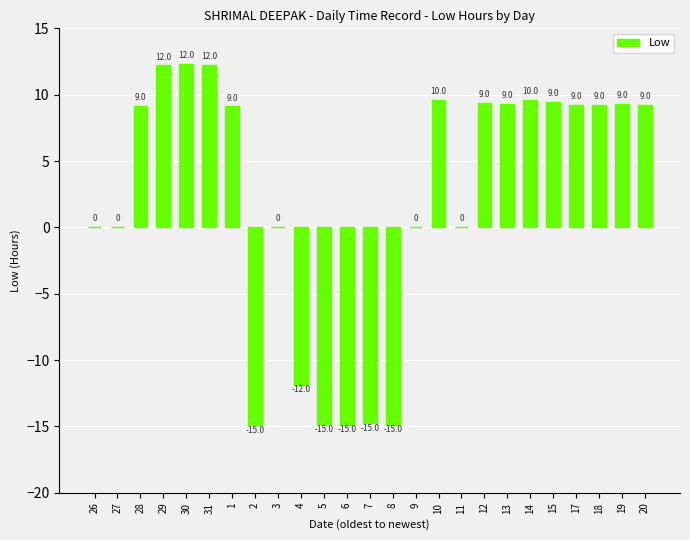

How many positive values are there?

14